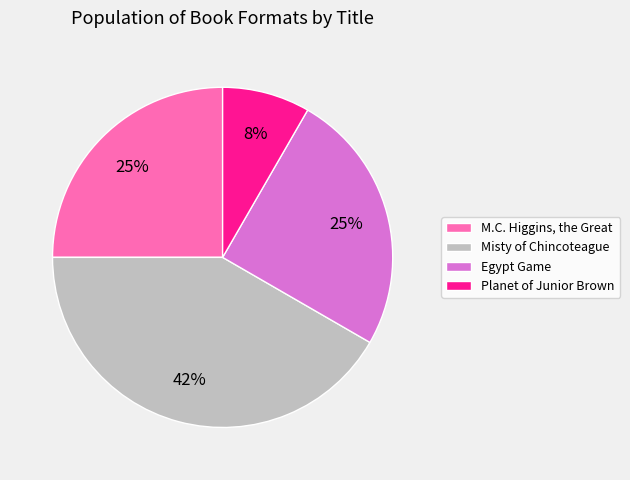

Count the number of slices in the pie.

4